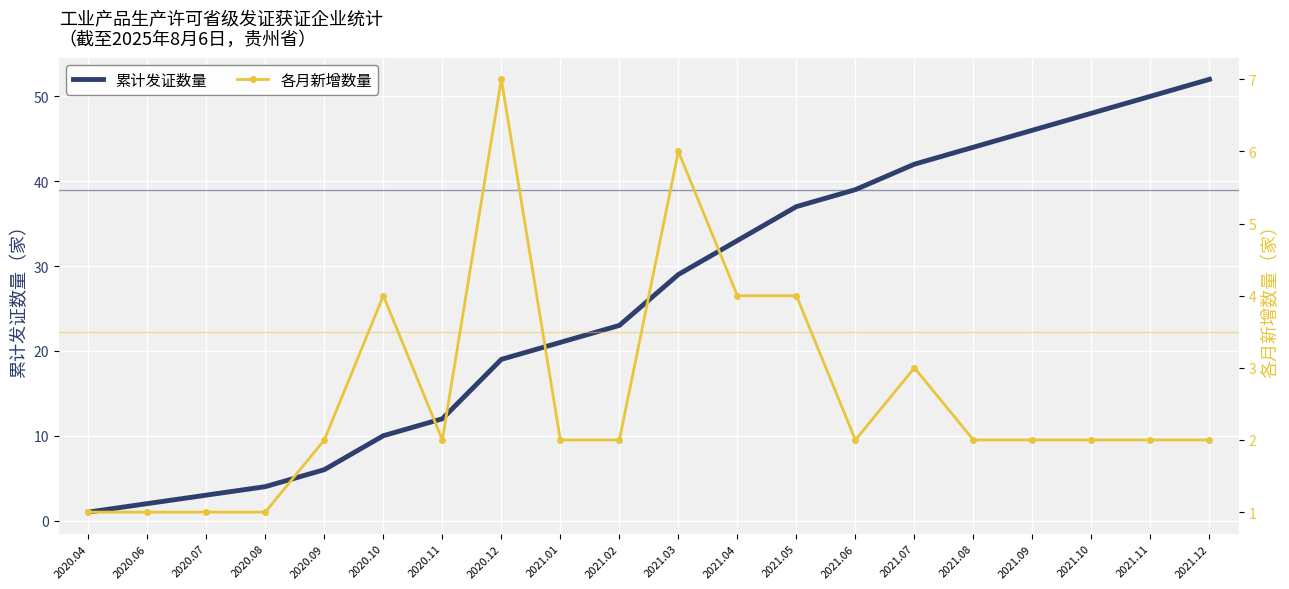

Reading left to right, what are all the values shown in this chart?

累计发证数量: 2020.04=1	2020.06=2	2020.07=3	2020.08=4	2020.09=6	2020.10=10	2020.11=12	2020.12=19	2021.01=21	2021.02=23	2021.03=29	2021.04=33	2021.05=37	2021.06=39	2021.07=42	2021.08=44	2021.09=46	2021.10=48	2021.11=50	2021.12=52
各月新增数量: 2020.04=1	2020.06=1	2020.07=1	2020.08=1	2020.09=2	2020.10=4	2020.11=2	2020.12=7	2021.01=2	2021.02=2	2021.03=6	2021.04=4	2021.05=4	2021.06=2	2021.07=3	2021.08=2	2021.09=2	2021.10=2	2021.11=2	2021.12=2